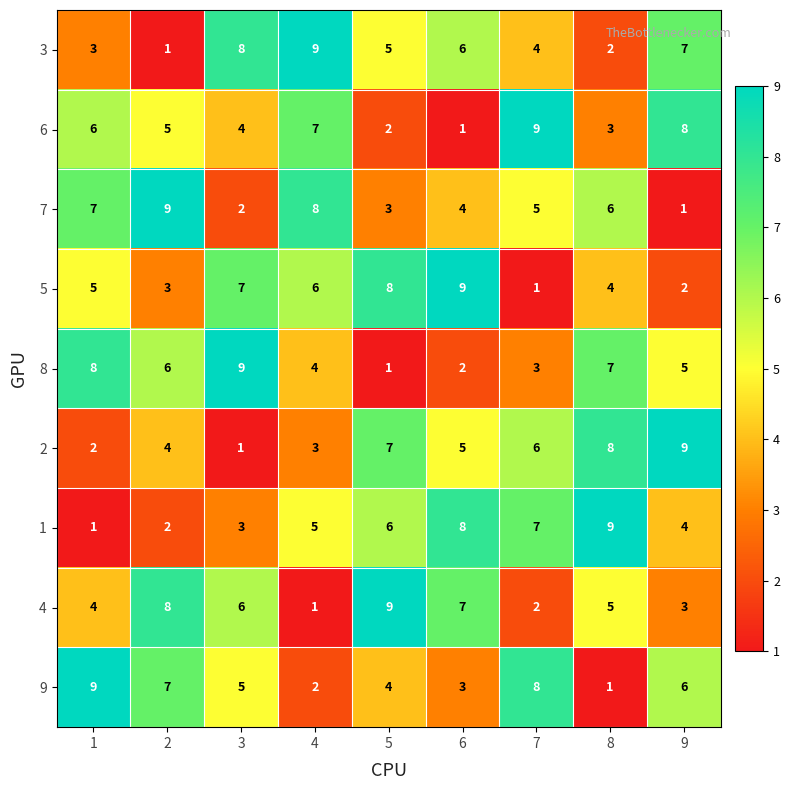

The 7 series shows 2 at 9. True or false?

False